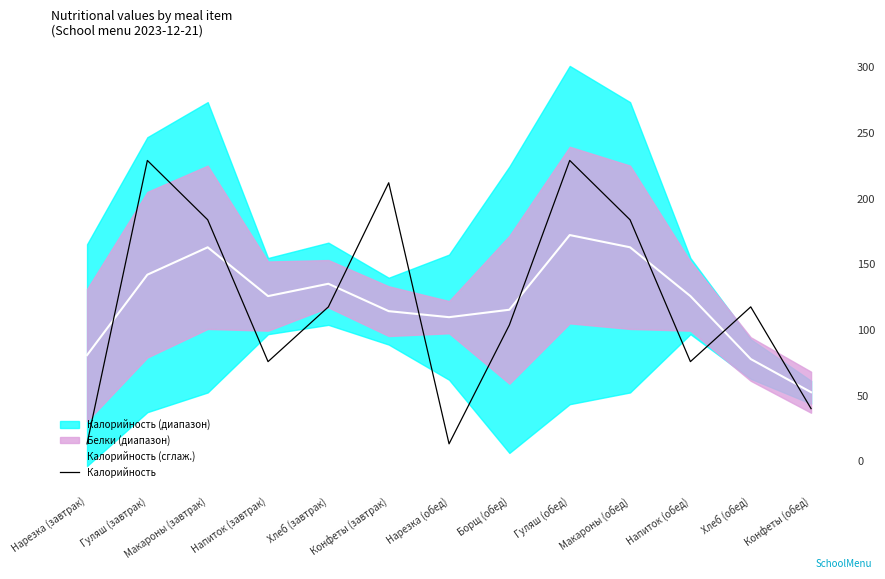

Rank the series at Нарезка (обед) from highest to lowest value.

Калорийность (сглаж.), Калорийность